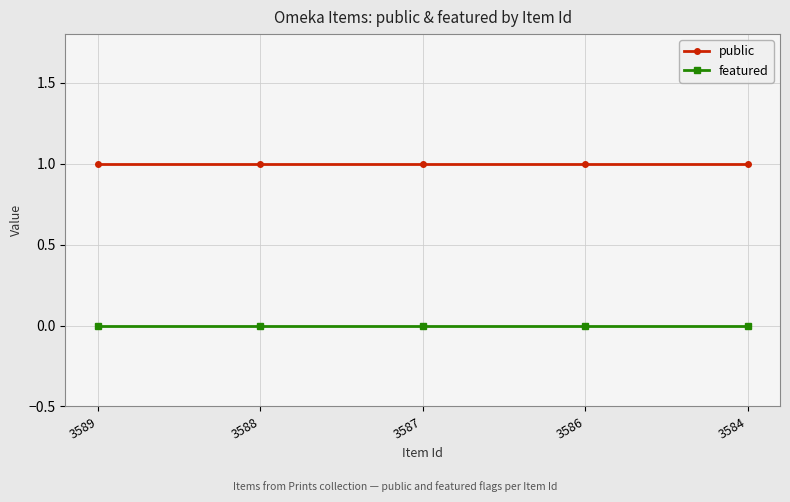

What is the value of the public point at the 4th from the left?

1